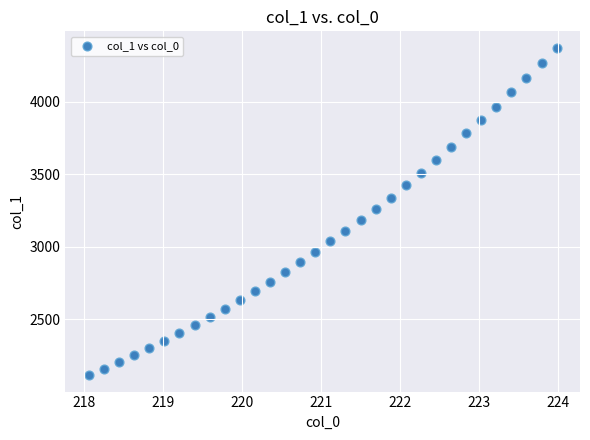

What is the range of X values (max minus min)?

5.9